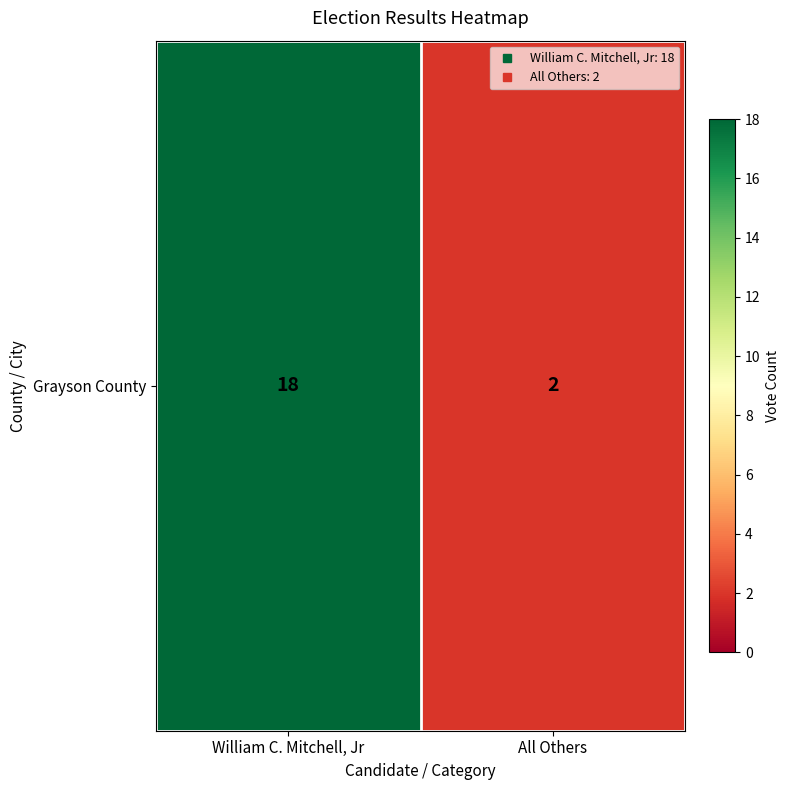

What is the change in value from William C. Mitchell, Jr to All Others?

-16